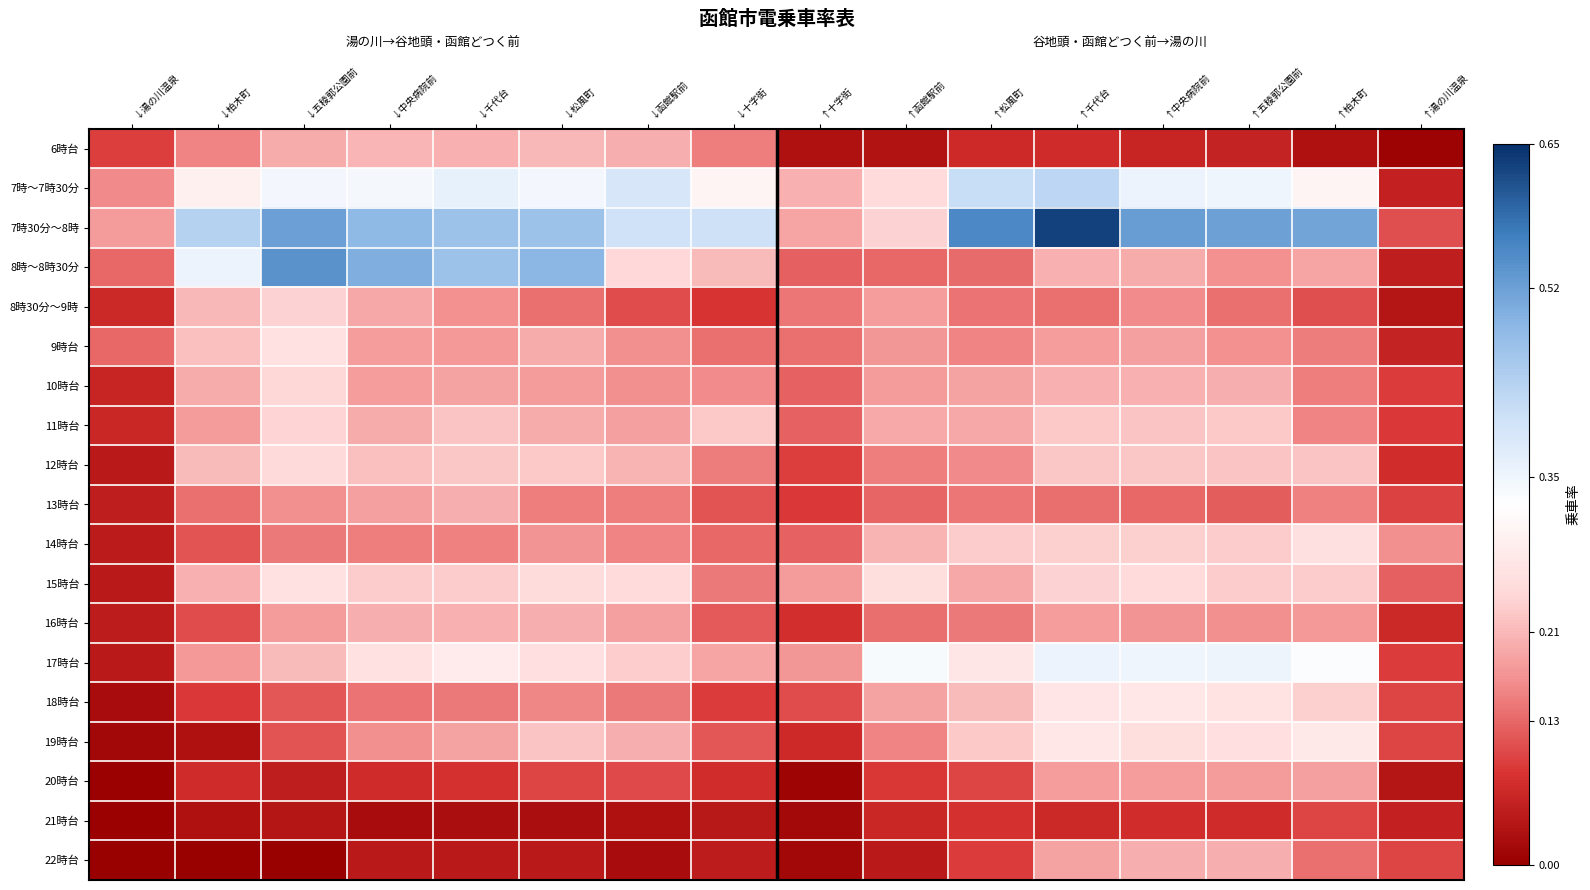

Reading left to right, list all the values displayed in this chart.

6時台: ↓湯の川温泉=0.1	↓柏木町=0.2	↓五稜郭公園前=0.2	↓中央病院前=0.2	↓千代台=0.2	↓松風町=0.2	↓函館駅前=0.2	↓十字街=0.1	↑十字街=0.0	↑函館駅前=0.0	↑松風町=0.1	↑千代台=0.1	↑中央病院前=0.1	↑五稜郭公園前=0.1	↑柏木町=0.0	↑湯の川温泉=0.0
7時～7時30分: ↓湯の川温泉=0.2	↓柏木町=0.3	↓五稜郭公園前=0.3	↓中央病院前=0.3	↓千代台=0.4	↓松風町=0.3	↓函館駅前=0.4	↓十字街=0.3	↑十字街=0.2	↑函館駅前=0.3	↑松風町=0.4	↑千代台=0.4	↑中央病院前=0.4	↑五稜郭公園前=0.3	↑柏木町=0.3	↑湯の川温泉=0.1
7時30分～8時: ↓湯の川温泉=0.2	↓柏木町=0.4	↓五稜郭公園前=0.5	↓中央病院前=0.5	↓千代台=0.5	↓松風町=0.5	↓函館駅前=0.4	↓十字街=0.4	↑十字街=0.2	↑函館駅前=0.2	↑松風町=0.6	↑千代台=0.6	↑中央病院前=0.5	↑五稜郭公園前=0.5	↑柏木町=0.5	↑湯の川温泉=0.1
8時～8時30分: ↓湯の川温泉=0.1	↓柏木町=0.4	↓五稜郭公園前=0.5	↓中央病院前=0.5	↓千代台=0.5	↓松風町=0.5	↓函館駅前=0.2	↓十字街=0.2	↑十字街=0.1	↑函館駅前=0.1	↑松風町=0.1	↑千代台=0.2	↑中央病院前=0.2	↑五稜郭公園前=0.2	↑柏木町=0.2	↑湯の川温泉=0.1
8時30分～9時: ↓湯の川温泉=0.1	↓柏木町=0.2	↓五稜郭公園前=0.2	↓中央病院前=0.2	↓千代台=0.2	↓松風町=0.1	↓函館駅前=0.1	↓十字街=0.1	↑十字街=0.1	↑函館駅前=0.2	↑松風町=0.1	↑千代台=0.1	↑中央病院前=0.2	↑五稜郭公園前=0.1	↑柏木町=0.1	↑湯の川温泉=0.0
9時台: ↓湯の川温泉=0.1	↓柏木町=0.2	↓五稜郭公園前=0.3	↓中央病院前=0.2	↓千代台=0.2	↓松風町=0.2	↓函館駅前=0.2	↓十字街=0.1	↑十字街=0.1	↑函館駅前=0.2	↑松風町=0.2	↑千代台=0.2	↑中央病院前=0.2	↑五稜郭公園前=0.2	↑柏木町=0.1	↑湯の川温泉=0.1
10時台: ↓湯の川温泉=0.1	↓柏木町=0.2	↓五稜郭公園前=0.2	↓中央病院前=0.2	↓千代台=0.2	↓松風町=0.2	↓函館駅前=0.2	↓十字街=0.2	↑十字街=0.1	↑函館駅前=0.2	↑松風町=0.2	↑千代台=0.2	↑中央病院前=0.2	↑五稜郭公園前=0.2	↑柏木町=0.2	↑湯の川温泉=0.1
11時台: ↓湯の川温泉=0.1	↓柏木町=0.2	↓五稜郭公園前=0.2	↓中央病院前=0.2	↓千代台=0.2	↓松風町=0.2	↓函館駅前=0.2	↓十字街=0.2	↑十字街=0.1	↑函館駅前=0.2	↑松風町=0.2	↑千代台=0.2	↑中央病院前=0.2	↑五稜郭公園前=0.2	↑柏木町=0.2	↑湯の川温泉=0.1
12時台: ↓湯の川温泉=0.0	↓柏木町=0.2	↓五稜郭公園前=0.2	↓中央病院前=0.2	↓千代台=0.2	↓松風町=0.2	↓函館駅前=0.2	↓十字街=0.1	↑十字街=0.1	↑函館駅前=0.1	↑松風町=0.2	↑千代台=0.2	↑中央病院前=0.2	↑五稜郭公園前=0.2	↑柏木町=0.2	↑湯の川温泉=0.1
13時台: ↓湯の川温泉=0.0	↓柏木町=0.1	↓五稜郭公園前=0.2	↓中央病院前=0.2	↓千代台=0.2	↓松風町=0.2	↓函館駅前=0.1	↓十字街=0.1	↑十字街=0.1	↑函館駅前=0.1	↑松風町=0.1	↑千代台=0.1	↑中央病院前=0.1	↑五稜郭公園前=0.1	↑柏木町=0.2	↑湯の川温泉=0.1
14時台: ↓湯の川温泉=0.0	↓柏木町=0.1	↓五稜郭公園前=0.1	↓中央病院前=0.2	↓千代台=0.2	↓松風町=0.2	↓函館駅前=0.2	↓十字街=0.1	↑十字街=0.1	↑函館駅前=0.2	↑松風町=0.2	↑千代台=0.2	↑中央病院前=0.2	↑五稜郭公園前=0.2	↑柏木町=0.3	↑湯の川温泉=0.2
15時台: ↓湯の川温泉=0.0	↓柏木町=0.2	↓五稜郭公園前=0.3	↓中央病院前=0.2	↓千代台=0.2	↓松風町=0.3	↓函館駅前=0.2	↓十字街=0.1	↑十字街=0.2	↑函館駅前=0.3	↑松風町=0.2	↑千代台=0.2	↑中央病院前=0.2	↑五稜郭公園前=0.2	↑柏木町=0.2	↑湯の川温泉=0.1
16時台: ↓湯の川温泉=0.0	↓柏木町=0.1	↓五稜郭公園前=0.2	↓中央病院前=0.2	↓千代台=0.2	↓松風町=0.2	↓函館駅前=0.2	↓十字街=0.1	↑十字街=0.1	↑函館駅前=0.1	↑松風町=0.1	↑千代台=0.2	↑中央病院前=0.2	↑五稜郭公園前=0.2	↑柏木町=0.2	↑湯の川温泉=0.1
17時台: ↓湯の川温泉=0.0	↓柏木町=0.2	↓五稜郭公園前=0.2	↓中央病院前=0.3	↓千代台=0.3	↓松風町=0.3	↓函館駅前=0.2	↓十字街=0.2	↑十字街=0.2	↑函館駅前=0.3	↑松風町=0.3	↑千代台=0.4	↑中央病院前=0.3	↑五稜郭公園前=0.4	↑柏木町=0.3	↑湯の川温泉=0.1
18時台: ↓湯の川温泉=0.0	↓柏木町=0.1	↓五稜郭公園前=0.1	↓中央病院前=0.1	↓千代台=0.1	↓松風町=0.2	↓函館駅前=0.1	↓十字街=0.1	↑十字街=0.1	↑函館駅前=0.2	↑松風町=0.2	↑千代台=0.3	↑中央病院前=0.3	↑五稜郭公園前=0.3	↑柏木町=0.2	↑湯の川温泉=0.1
19時台: ↓湯の川温泉=0.0	↓柏木町=0.0	↓五稜郭公園前=0.1	↓中央病院前=0.2	↓千代台=0.2	↓松風町=0.2	↓函館駅前=0.2	↓十字街=0.1	↑十字街=0.1	↑函館駅前=0.2	↑松風町=0.2	↑千代台=0.3	↑中央病院前=0.3	↑五稜郭公園前=0.3	↑柏木町=0.3	↑湯の川温泉=0.1
20時台: ↓湯の川温泉=0.0	↓柏木町=0.1	↓五稜郭公園前=0.1	↓中央病院前=0.1	↓千代台=0.1	↓松風町=0.1	↓函館駅前=0.1	↓十字街=0.1	↑十字街=0.0	↑函館駅前=0.1	↑松風町=0.1	↑千代台=0.2	↑中央病院前=0.2	↑五稜郭公園前=0.2	↑柏木町=0.2	↑湯の川温泉=0.0
21時台: ↓湯の川温泉=0.0	↓柏木町=0.0	↓五稜郭公園前=0.0	↓中央病院前=0.0	↓千代台=0.0	↓松風町=0.0	↓函館駅前=0.0	↓十字街=0.0	↑十字街=0.0	↑函館駅前=0.1	↑松風町=0.1	↑千代台=0.1	↑中央病院前=0.1	↑五稜郭公園前=0.1	↑柏木町=0.1	↑湯の川温泉=0.1
22時台: ↓湯の川温泉=0.0	↓柏木町=0.0	↓五稜郭公園前=0.0	↓中央病院前=0.0	↓千代台=0.0	↓松風町=0.0	↓函館駅前=0.0	↓十字街=0.0	↑十字街=0.0	↑函館駅前=0.0	↑松風町=0.1	↑千代台=0.2	↑中央病院前=0.2	↑五稜郭公園前=0.2	↑柏木町=0.1	↑湯の川温泉=0.1